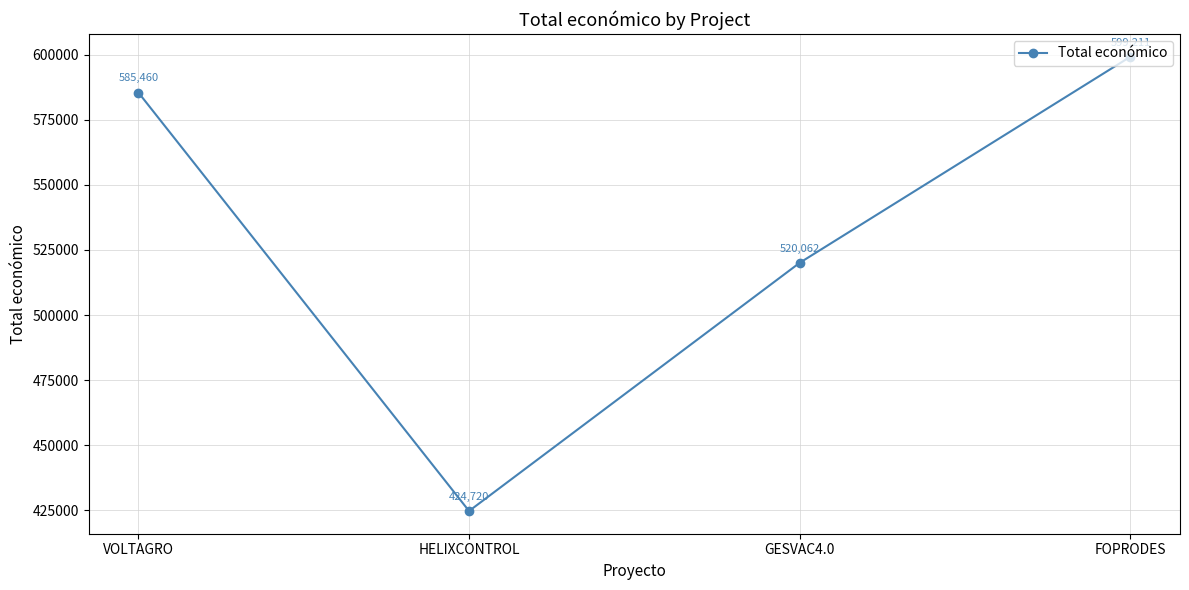

What position from the right is FOPRODES?

1